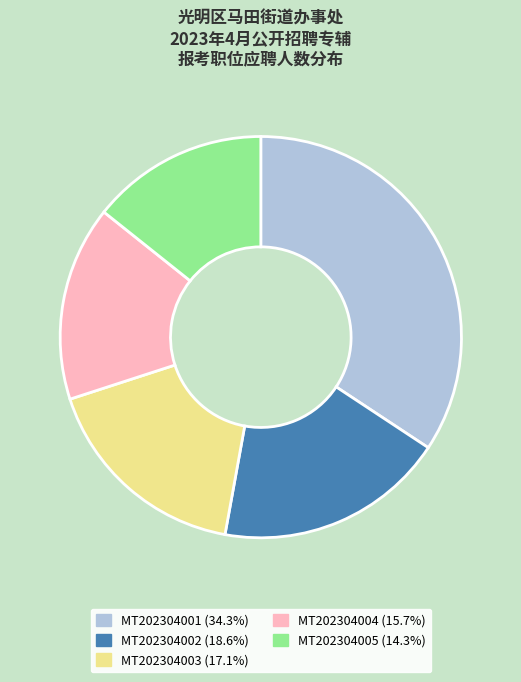

Is there any slice that represents more than half of the pie?

No